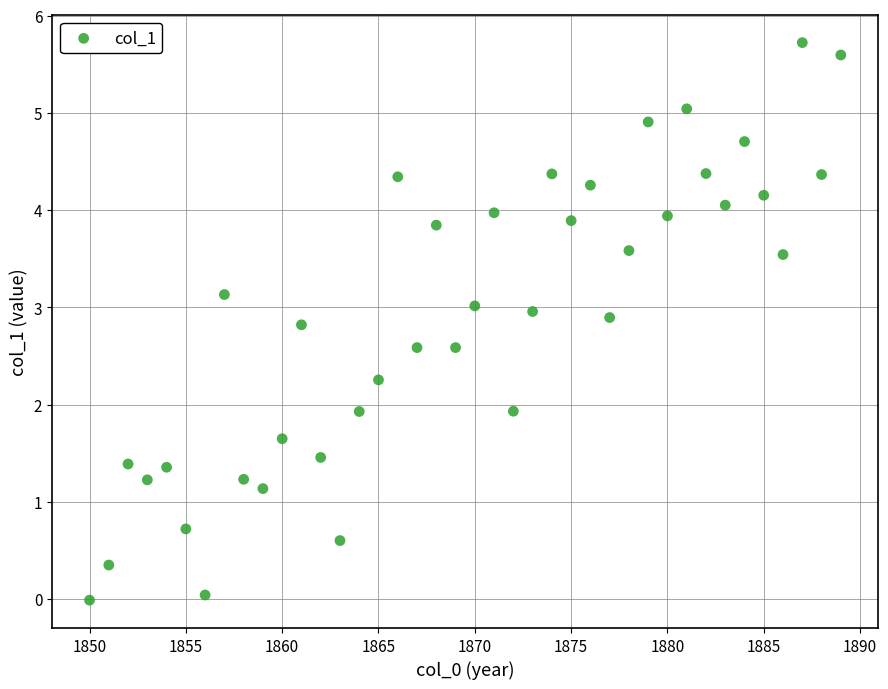

What is the range of Y values (max minus min)?

5.7